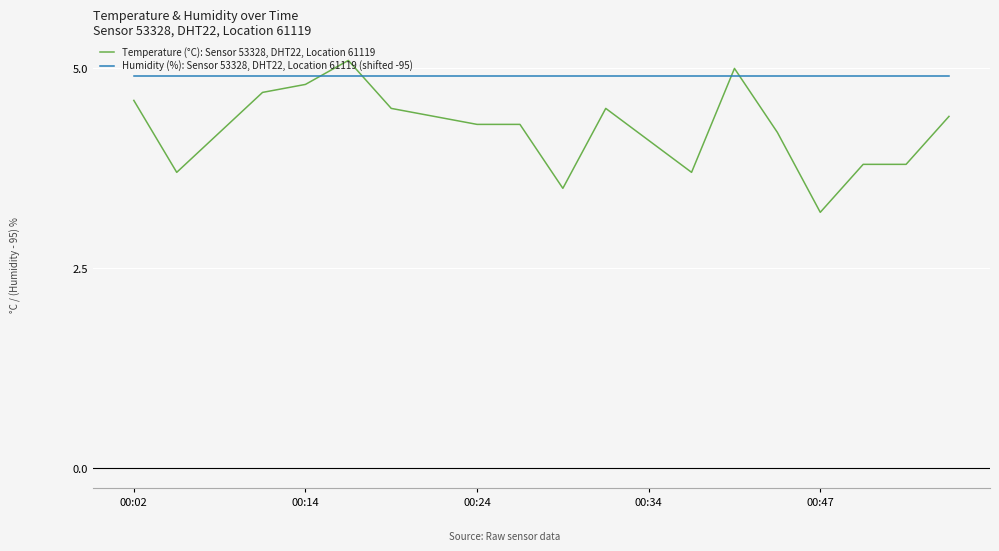

What is the greatest value displayed?

5.1